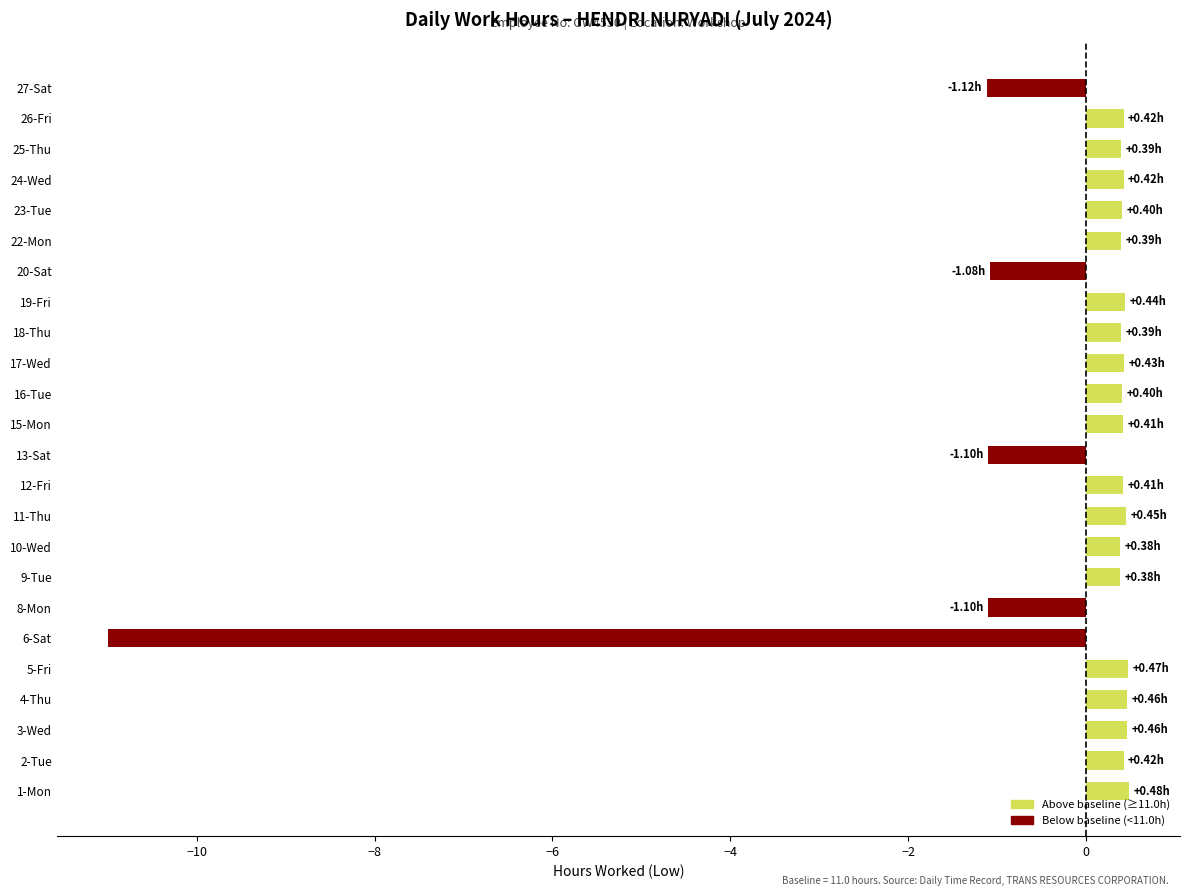

What is the sum of the values at 25-Thu and 2-Tue?

0.8